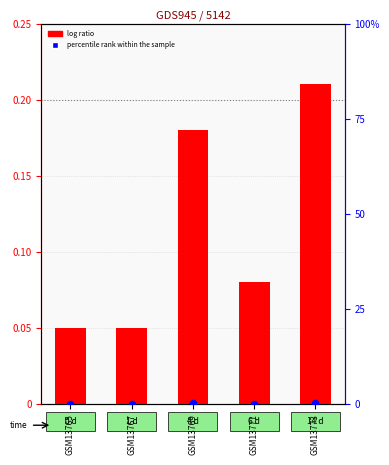

Which series has the largest total across all categories?

percentile rank within the sample